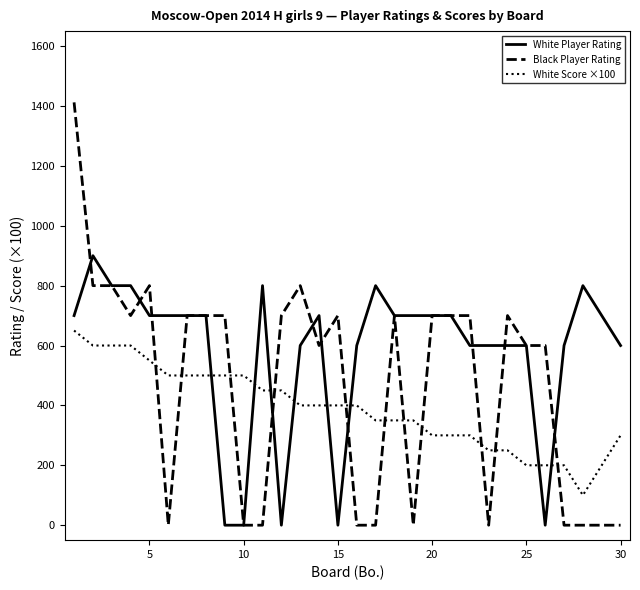

What is the greatest value displayed?

1412